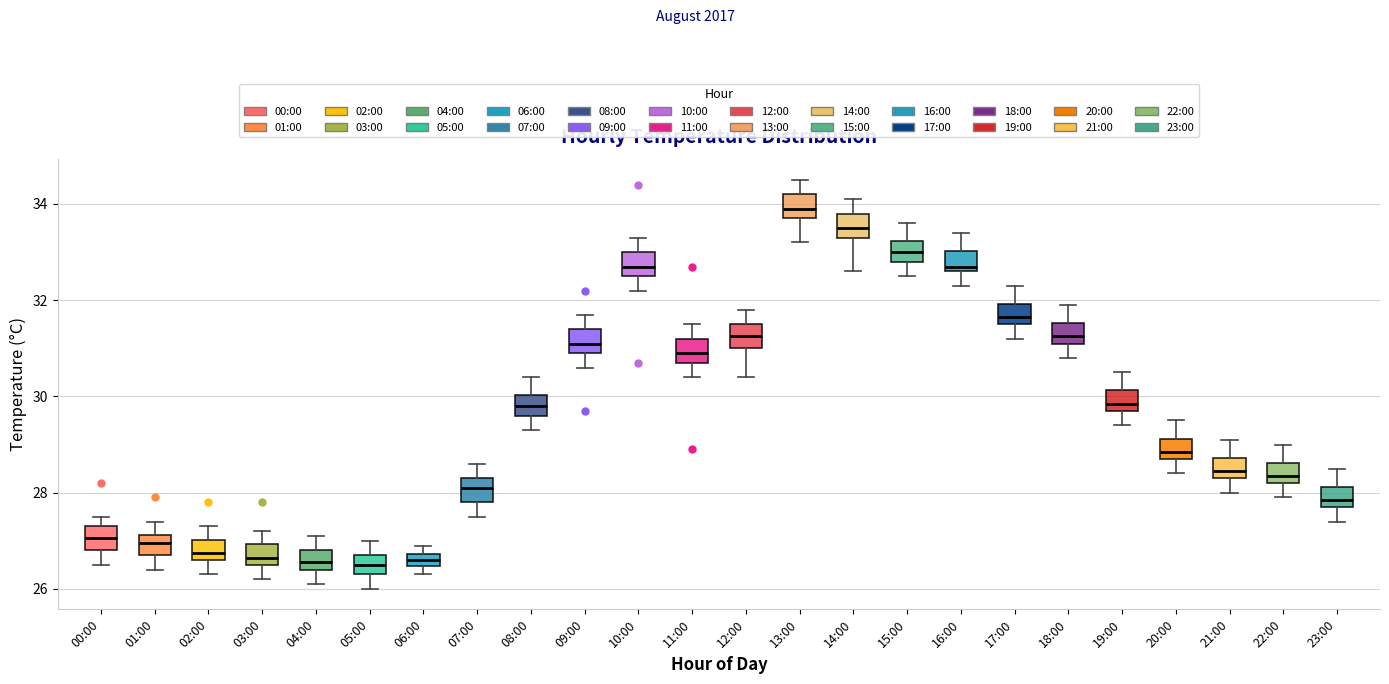

Where is the lower edge of the box for 12:00 on the y-axis? The values are not printed on the chart, so give them approximately, as read against the axis.

31.0